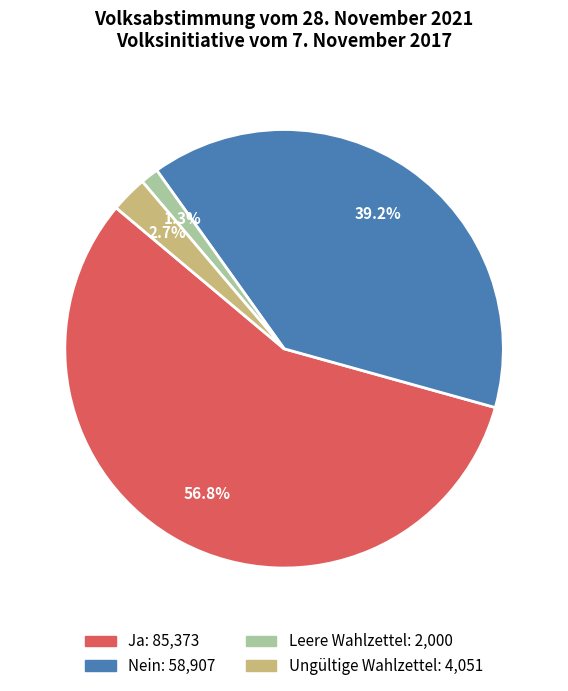

What percentage is the Leere Wahlzettel slice, to the nearest percent?

1%